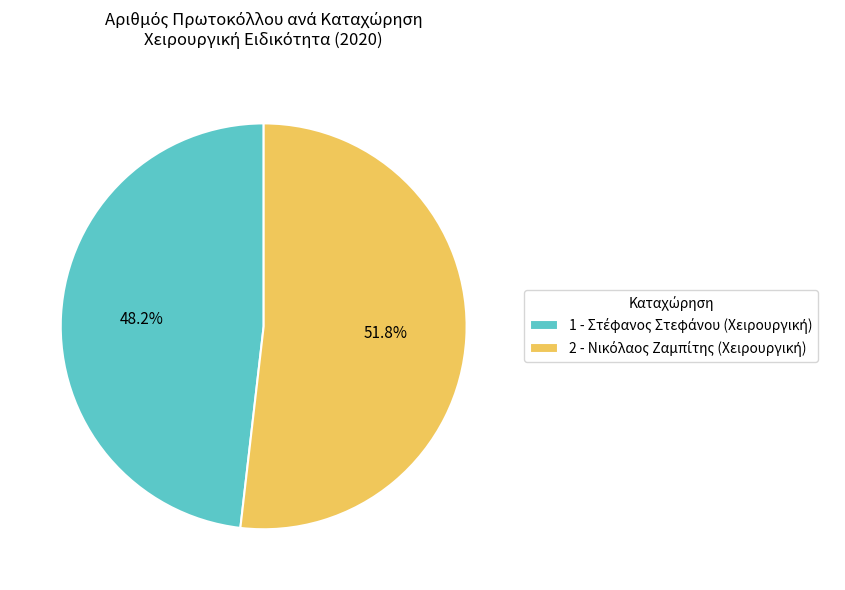

Is there a majority slice in this chart?

Yes